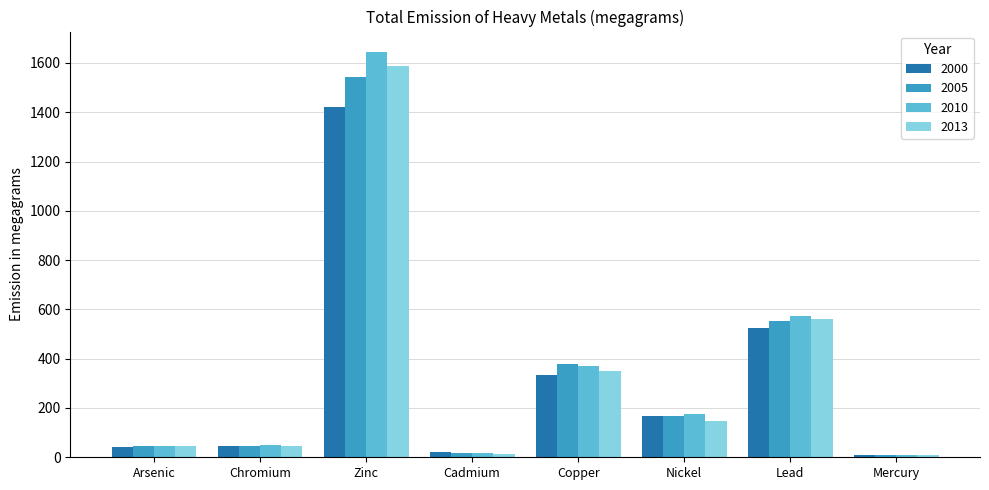

Is it true that 2000 equals 524.0 at Lead?

True